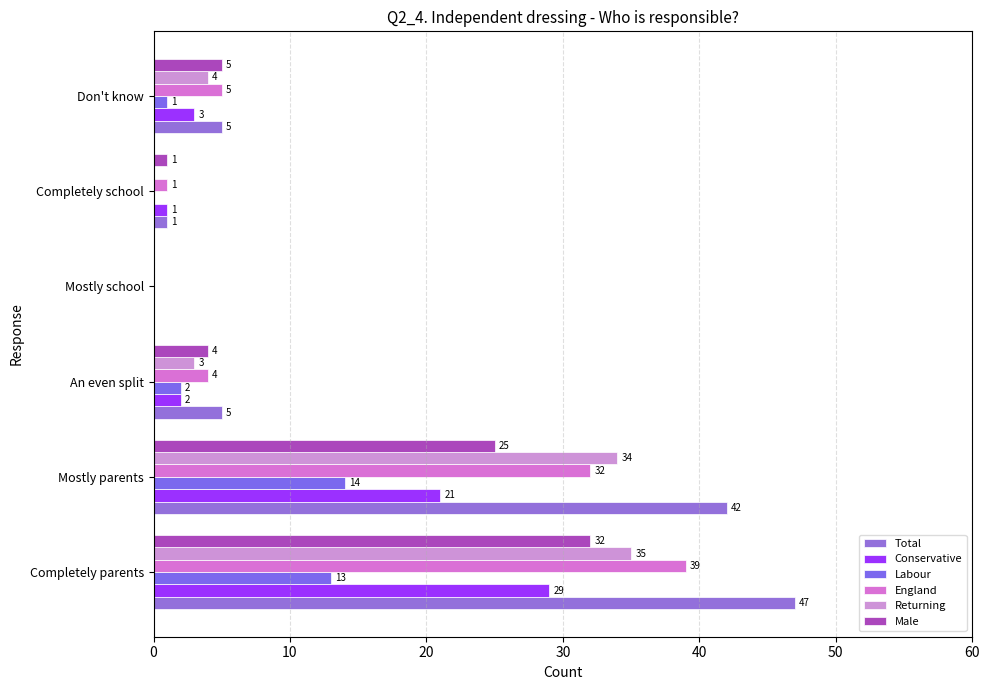

At how many categories does at least one series exceed 3?

4